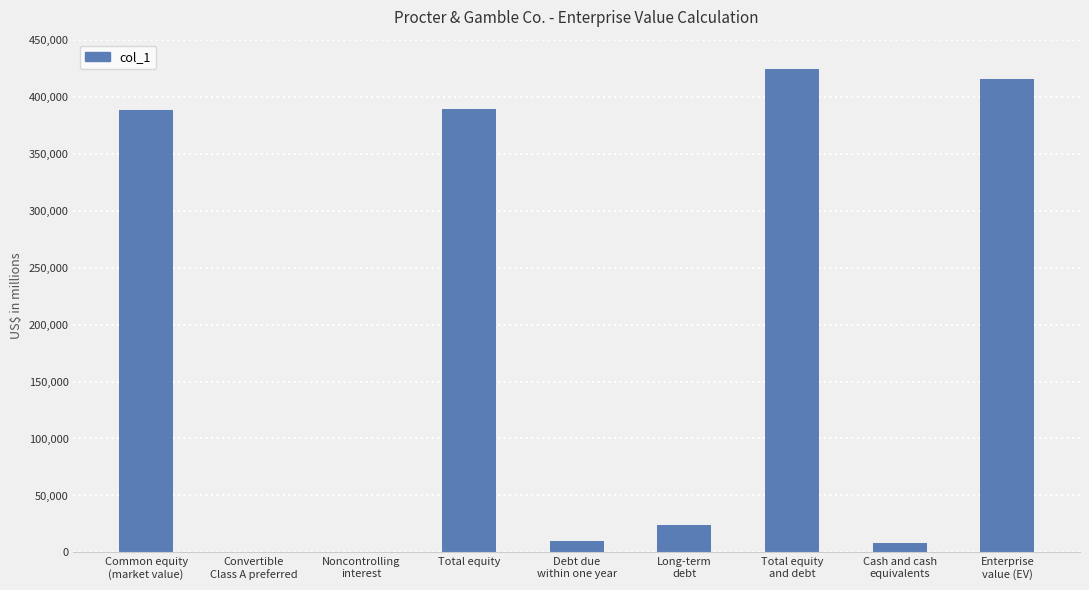

What is the sum of all values?

1661597